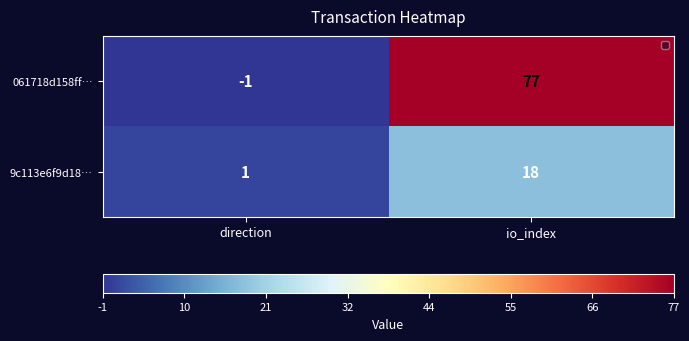

How many categories are shown in the chart?

2